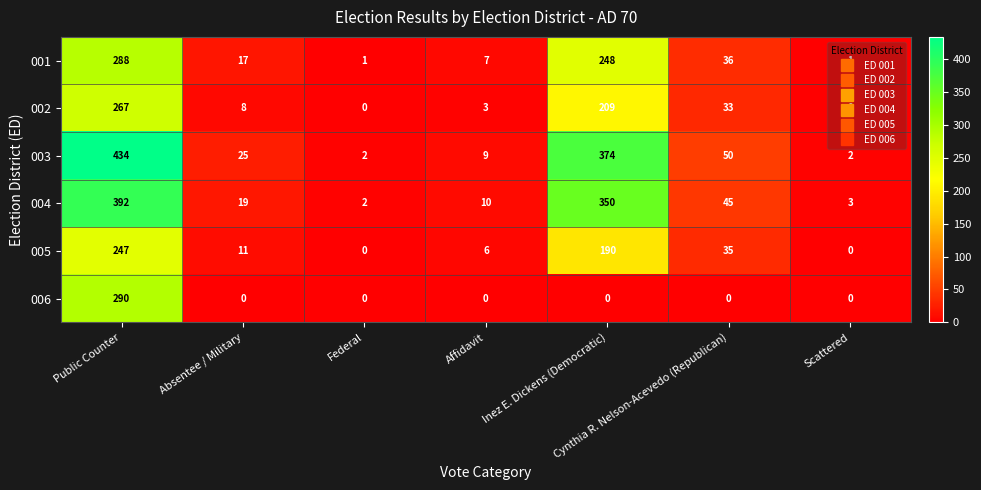

List the series in order of their peak value, lowest first.

005, 002, 001, 006, 004, 003